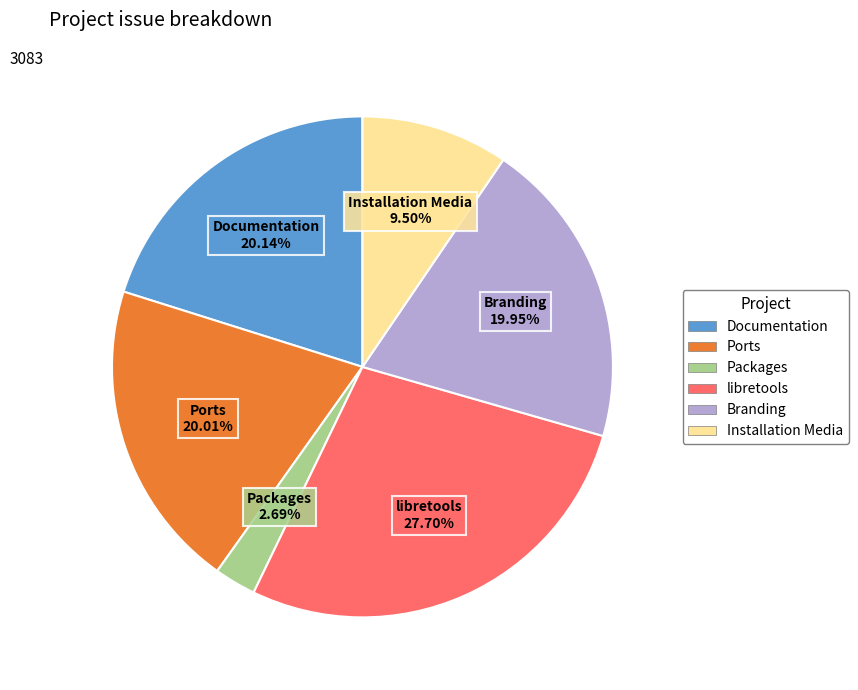

Does any single category account for the majority?

No